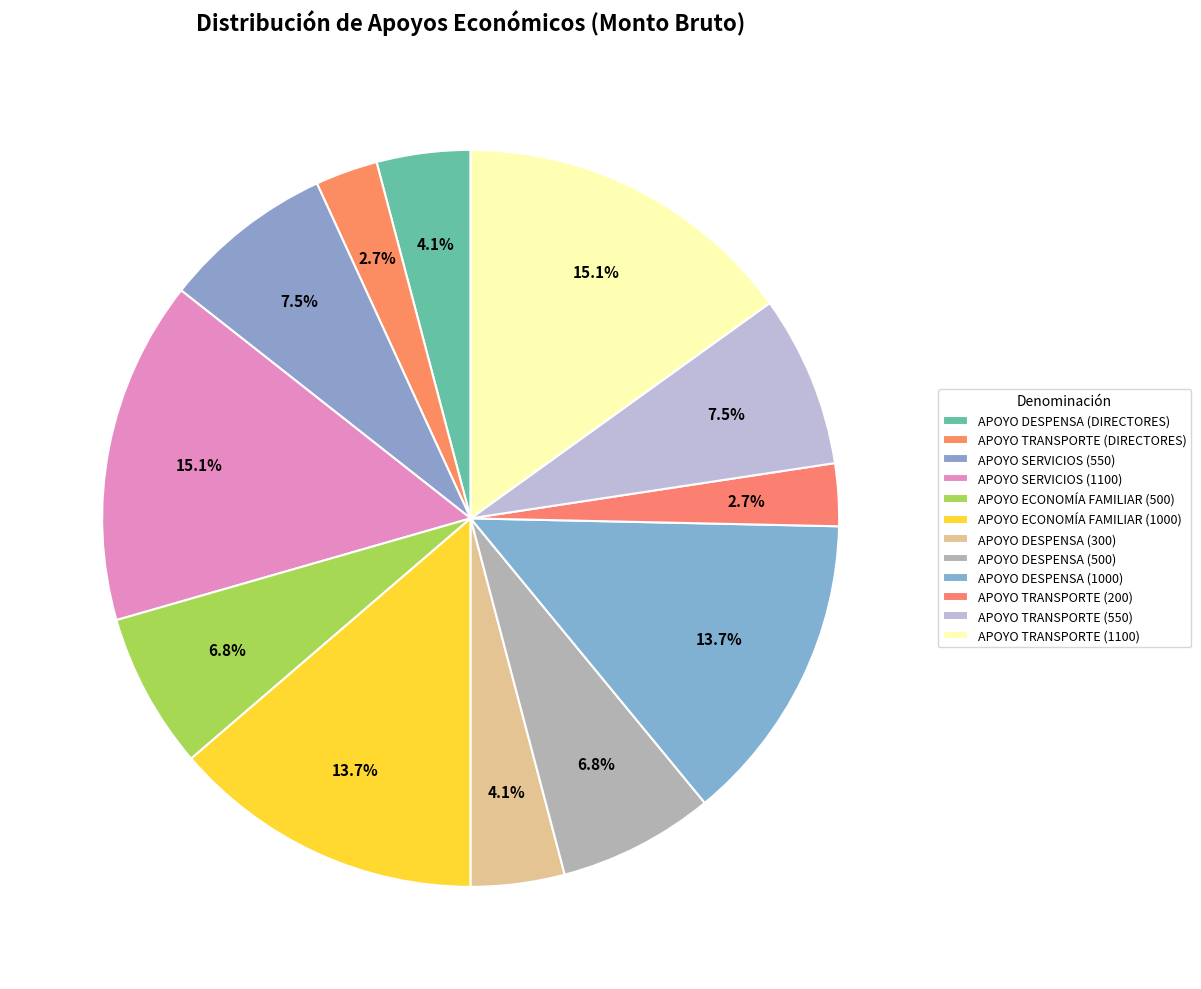

How many segments does this pie chart have?

12